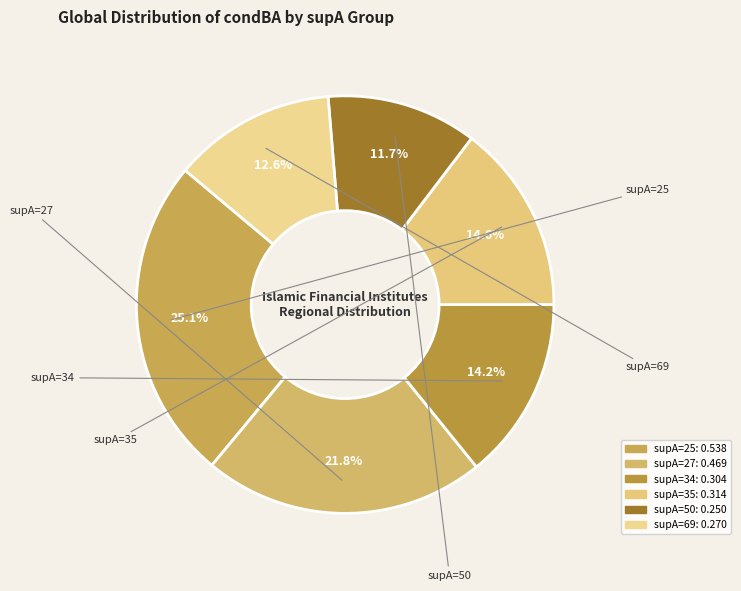

How many segments does this pie chart have?

6